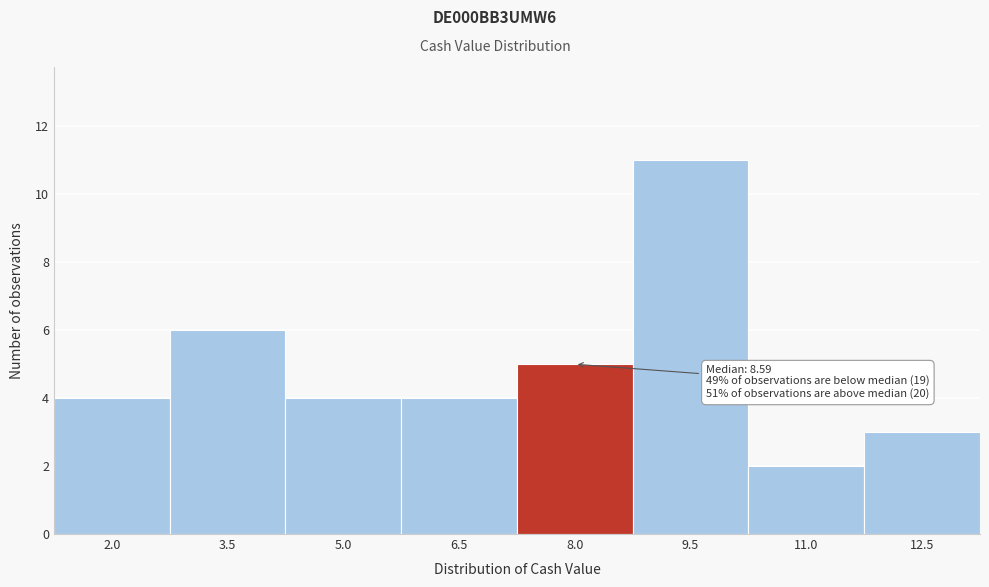

Reading right to left, transcribe all the data shown in this chart.

12.5=3	11.0=2	9.5=11	8.0=5	6.5=4	5.0=4	3.5=6	2.0=4